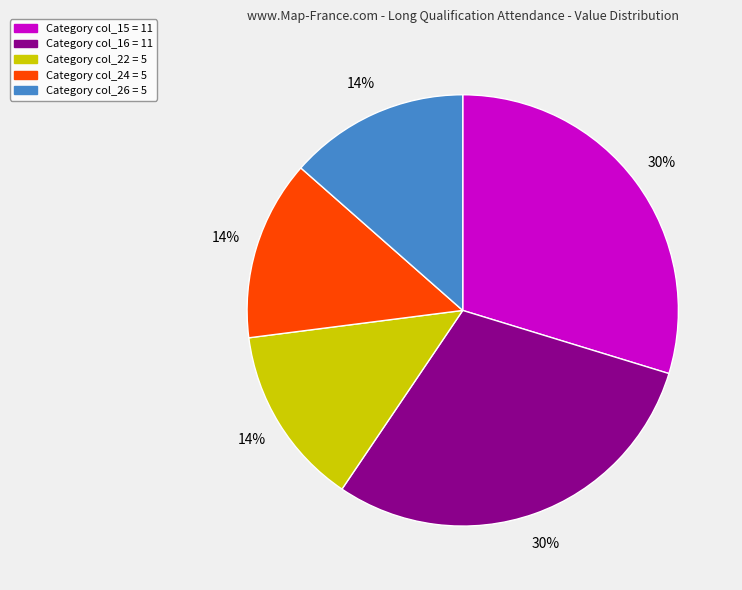

Count the number of slices in the pie.

5